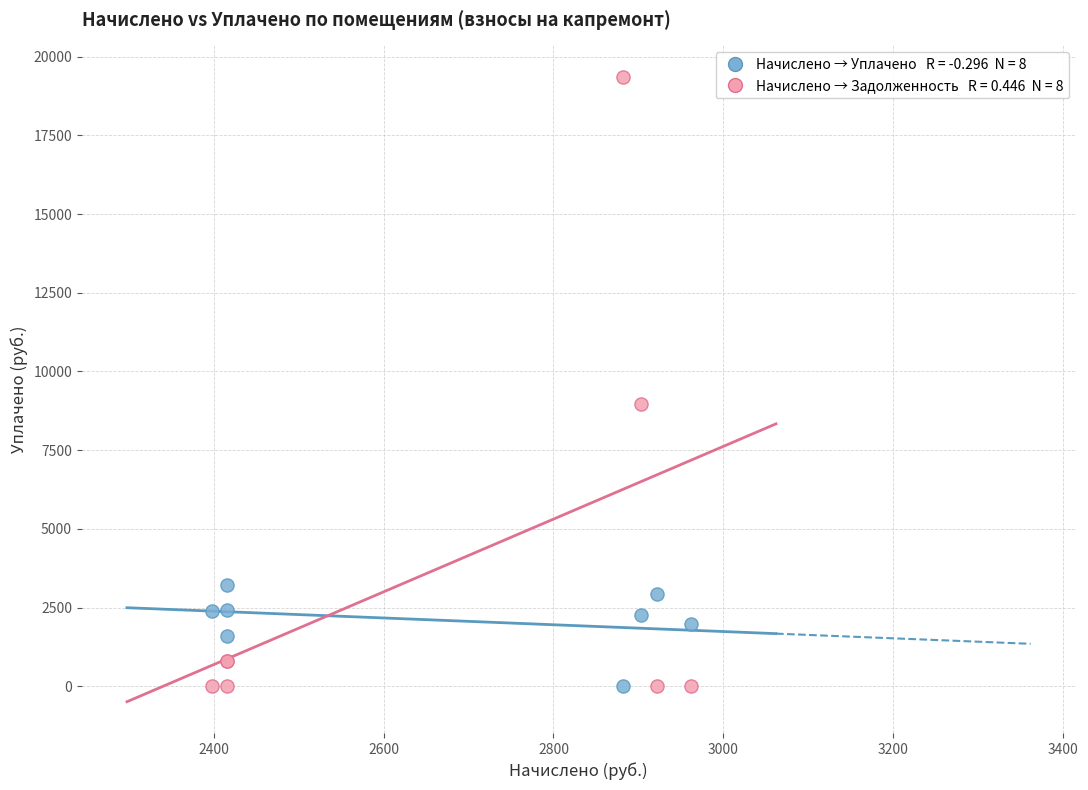

Across all series, what Y value is closest to 9682?

8974.0